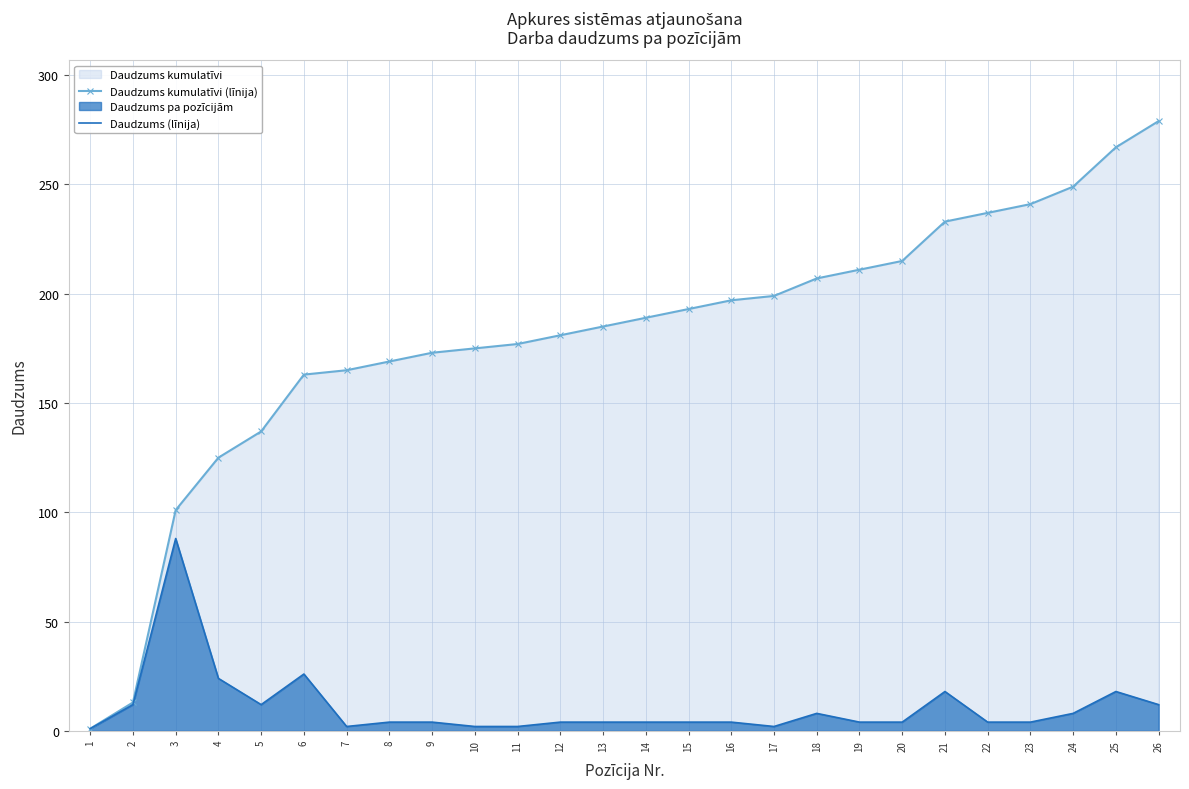

True or false: Daudzums kumulatīvi (līnija) has more than 1 interior local peaks.

False